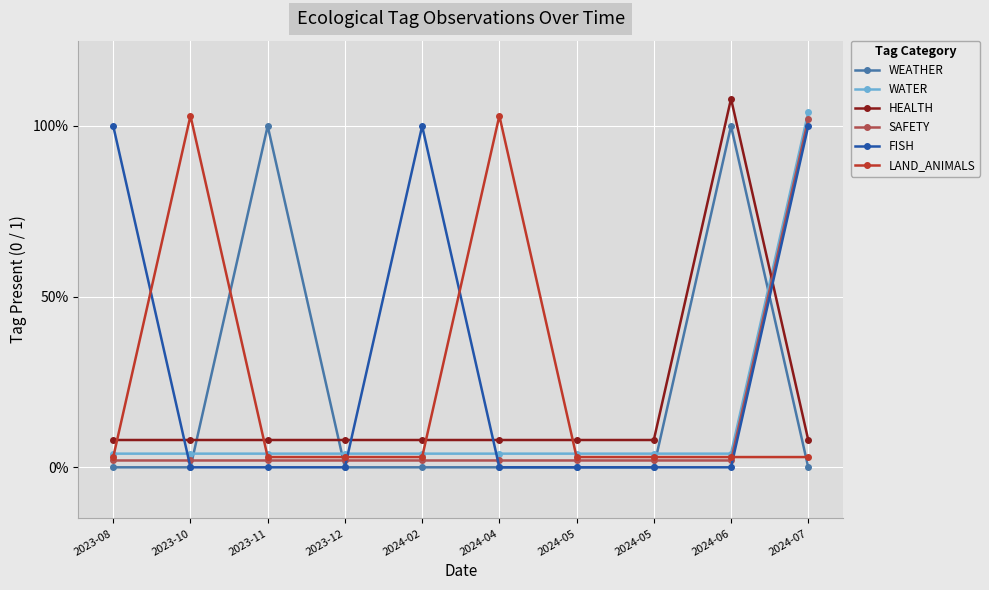

Reading right to left, extract all data points from this chart.

WEATHER: 2024-07=0.0	2024-06=1.0	2024-05=0.0	2024-05=0.0	2024-04=0.0	2024-02=0.0	2023-12=0.0	2023-11=1.0	2023-10=0.0	2023-08=0.0
WATER: 2024-07=1.0	2024-06=0.0	2024-05=0.0	2024-05=0.0	2024-04=0.0	2024-02=0.0	2023-12=0.0	2023-11=0.0	2023-10=0.0	2023-08=0.0
HEALTH: 2024-07=0.1	2024-06=1.1	2024-05=0.1	2024-05=0.1	2024-04=0.1	2024-02=0.1	2023-12=0.1	2023-11=0.1	2023-10=0.1	2023-08=0.1
SAFETY: 2024-07=1.0	2024-06=0.0	2024-05=0.0	2024-05=0.0	2024-04=0.0	2024-02=0.0	2023-12=0.0	2023-11=0.0	2023-10=0.0	2023-08=0.0
FISH: 2024-07=1.0	2024-06=0.0	2024-05=0.0	2024-05=0.0	2024-04=0.0	2024-02=1.0	2023-12=0.0	2023-11=0.0	2023-10=0.0	2023-08=1.0
LAND_ANIMALS: 2024-07=0.0	2024-06=0.0	2024-05=0.0	2024-05=0.0	2024-04=1.0	2024-02=0.0	2023-12=0.0	2023-11=0.0	2023-10=1.0	2023-08=0.0